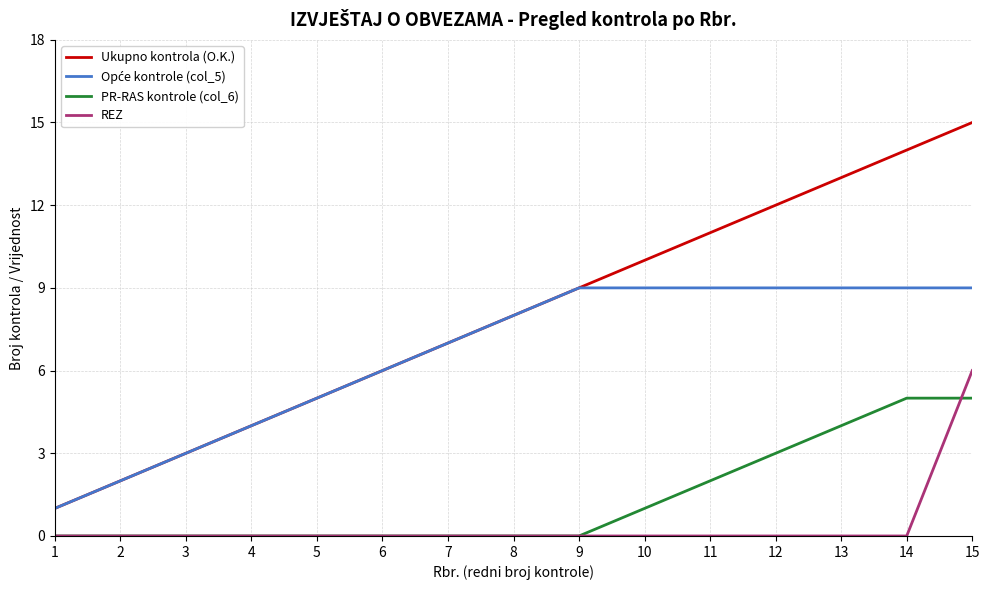

The value of Ukupno kontrola (O.K.) at 2 is 3. True or false?

False